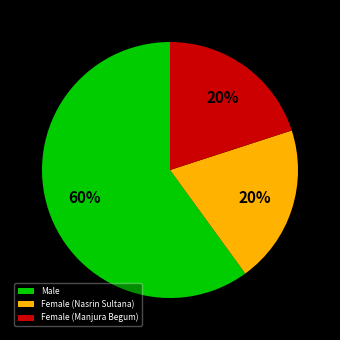

Which category has the biggest portion of the pie?

Male